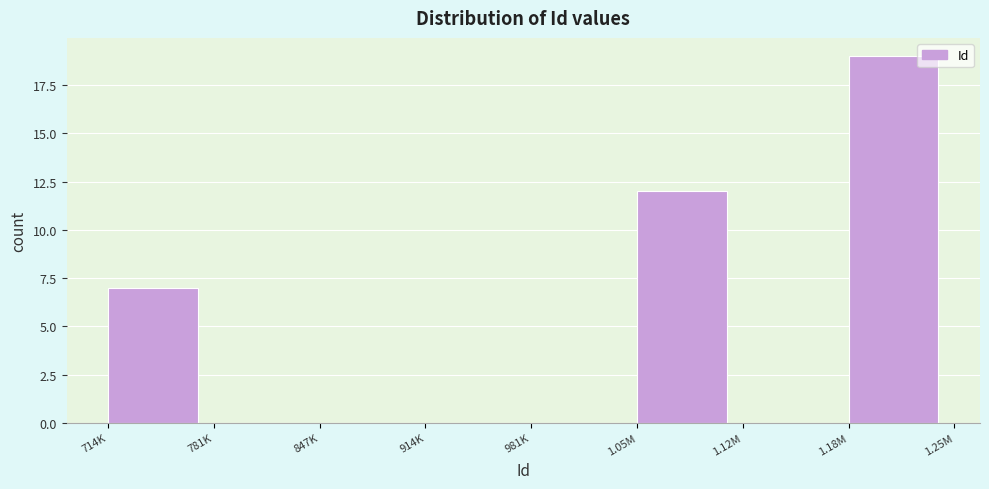

Reading left to right, extract all data points from this chart.

714K=7	781K=0	847K=0	914K=0	981K=0	1.05M=12	1.12M=0	1.18M=19